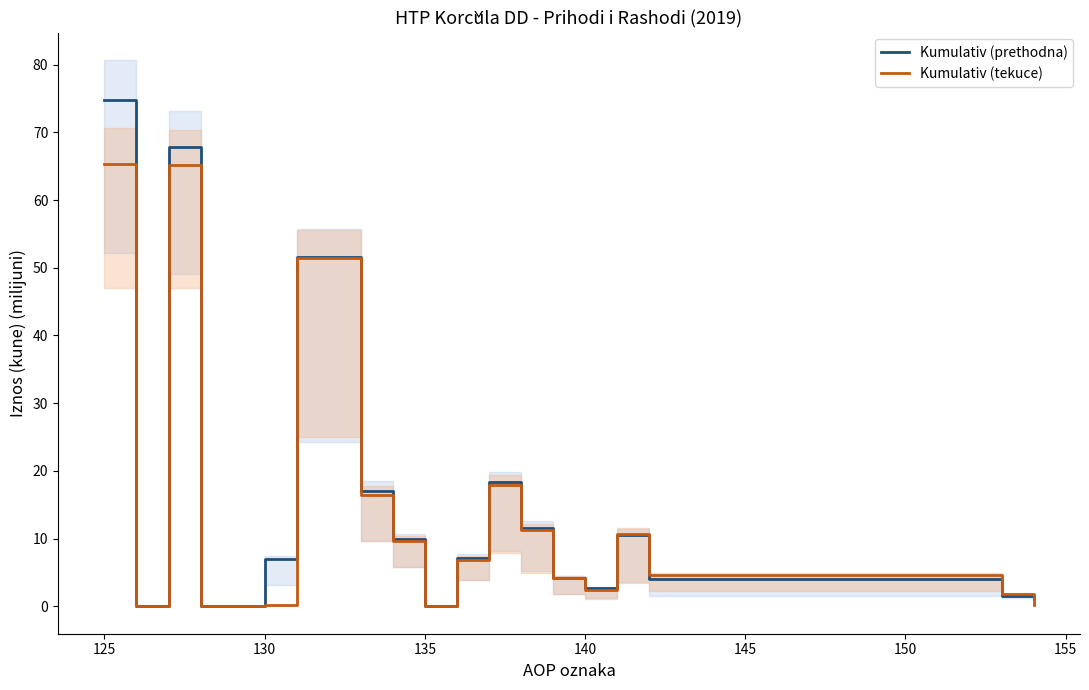

At how many categories does at least one series exceed 31?

3